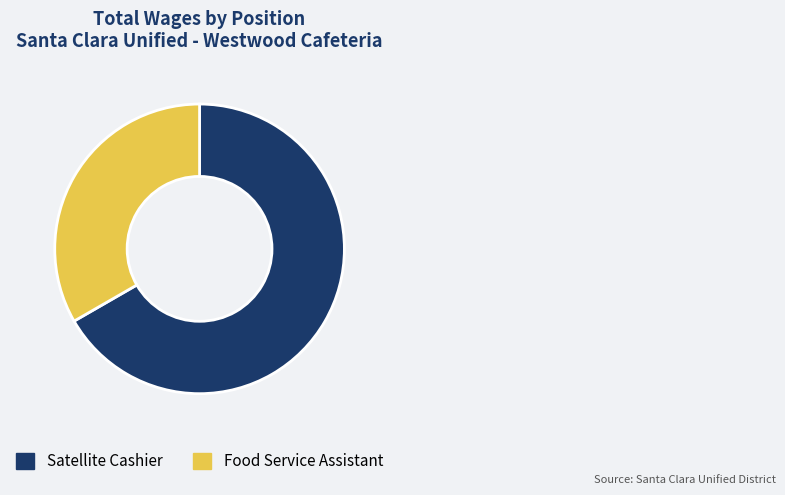

Which category has the smallest portion of the pie?

Food Service Assistant